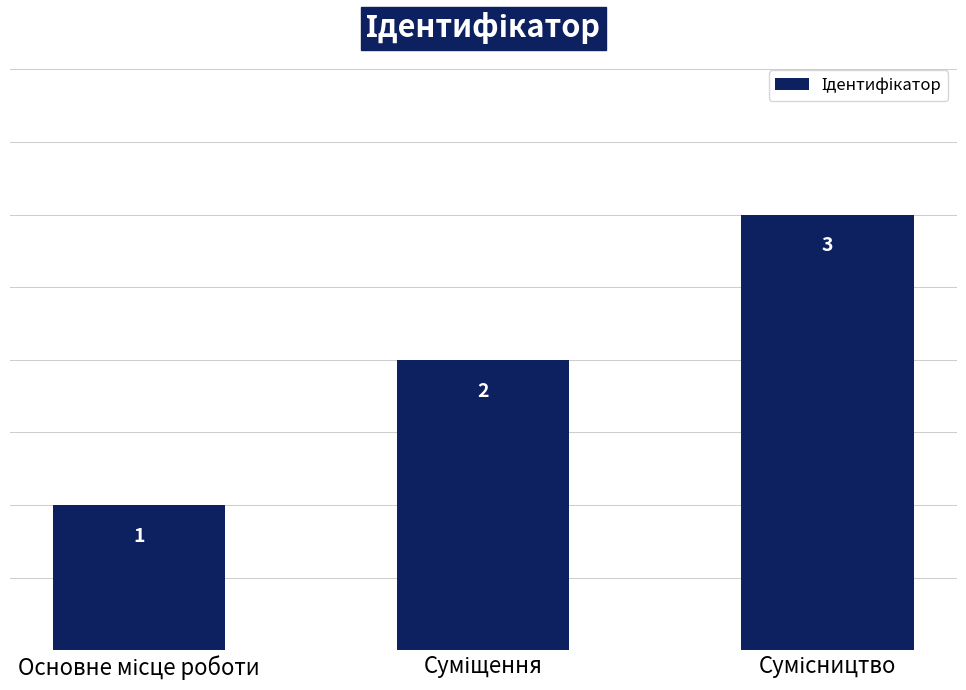

What is the value of the 3rd bar from the left?

3